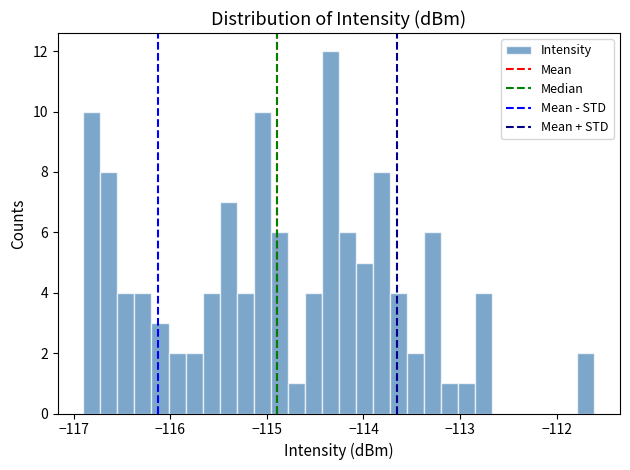

Read against the x-axis, roughly where is the centre of the tallest bar?

-114.3